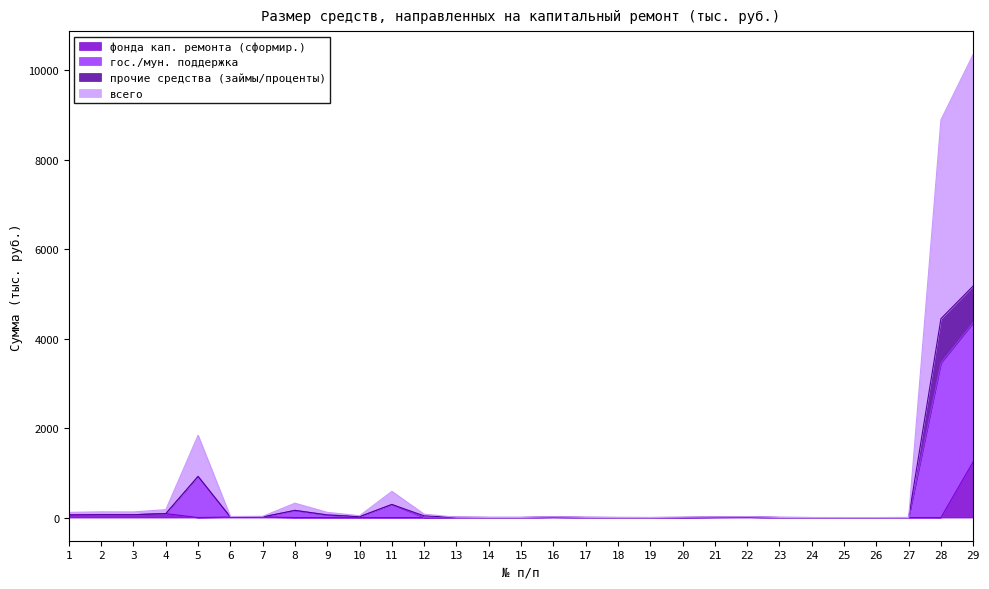

True or false: фонда кап. ремонта (сформир.) and всего cross at least once.

False